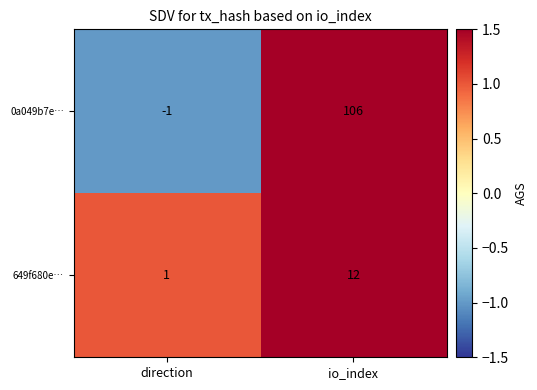

What is the sum of the 0a049b7e… values at io_index and direction?

105